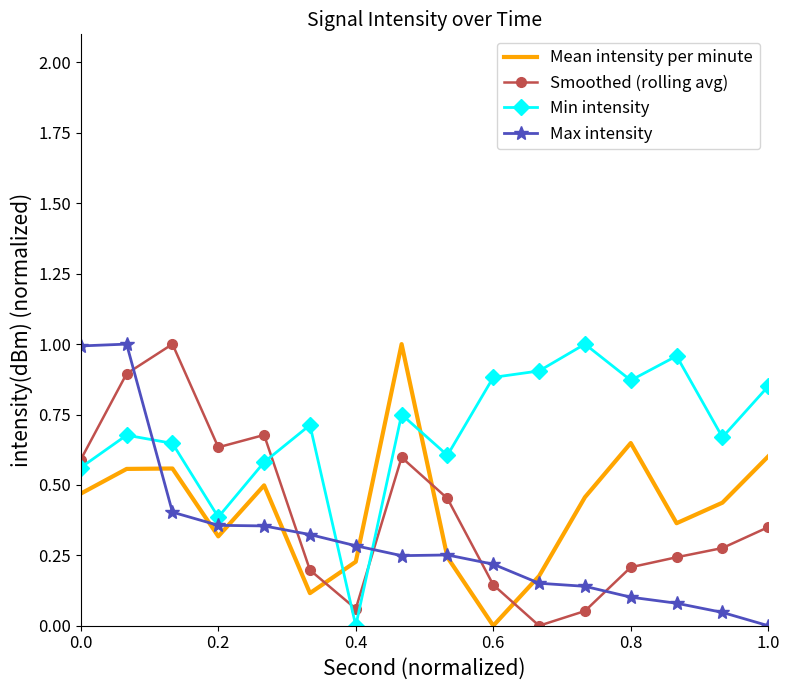

True or false: Max intensity and Min intensity cross at least once.

True